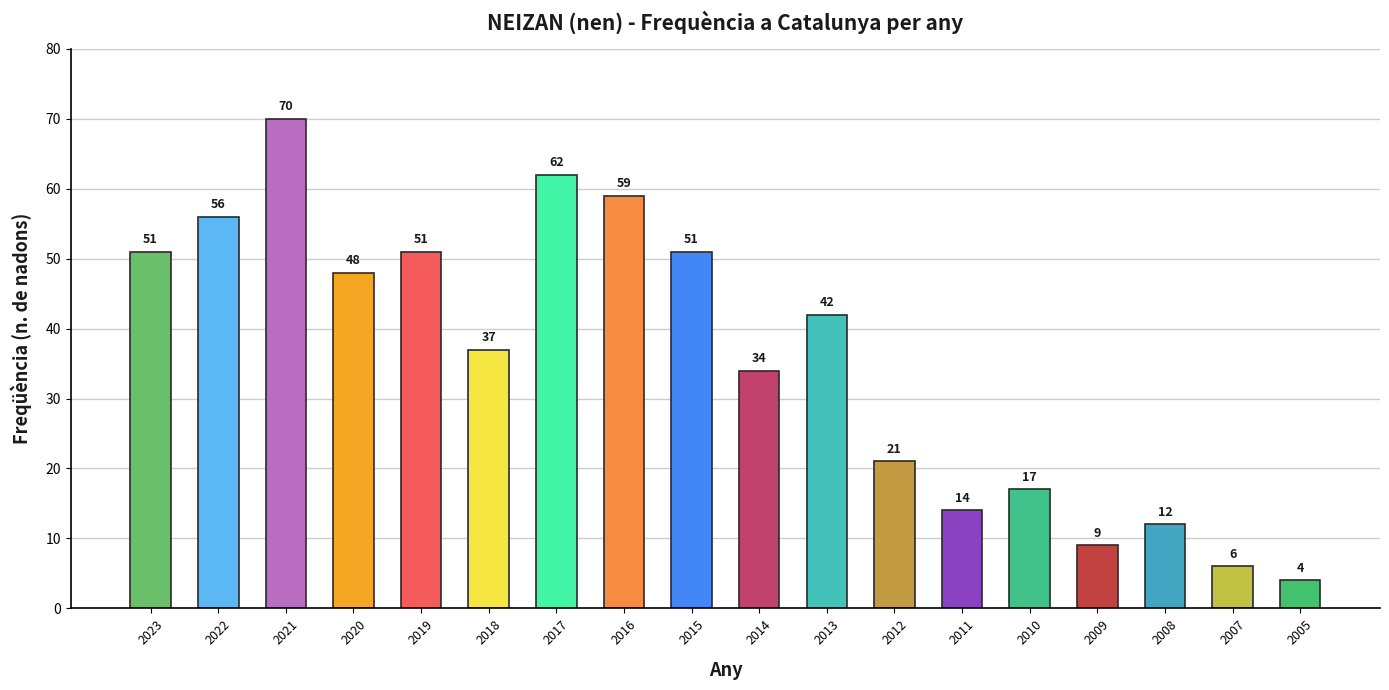

How many values are below 42?

9